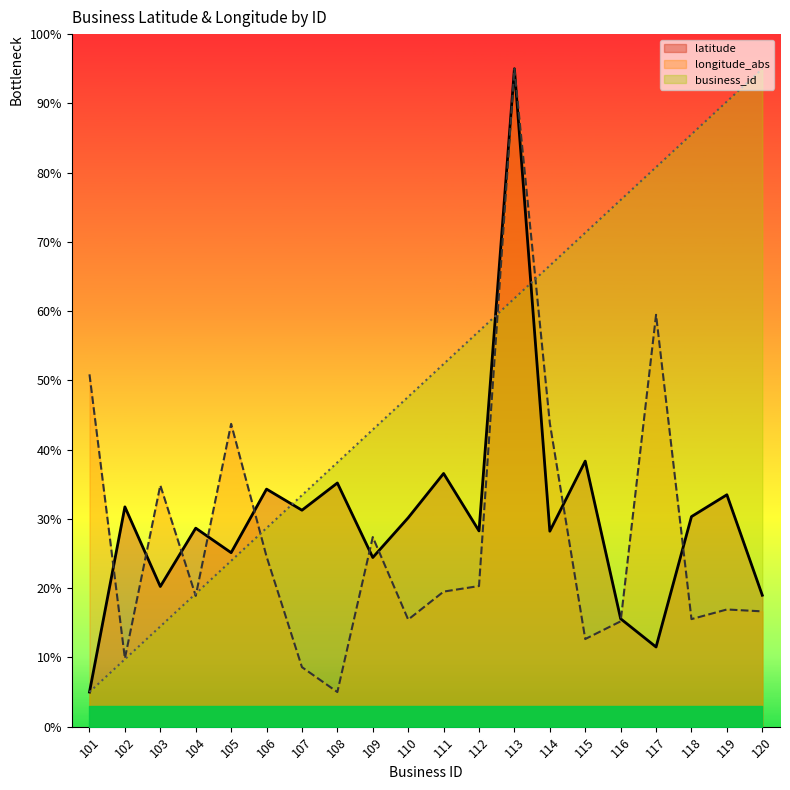

True or false: business_id and latitude intersect in this chart.

True